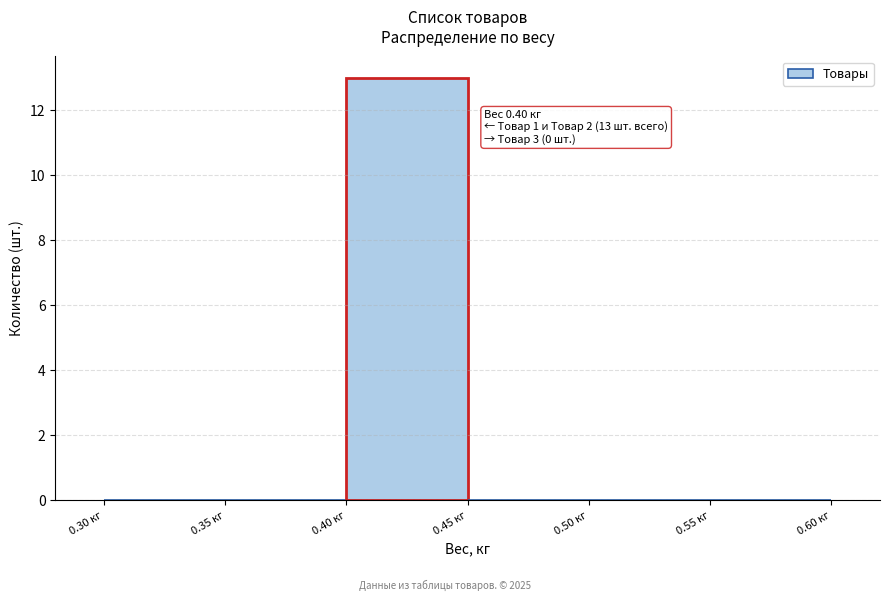

Which range on the x-axis has the tallest bar?

0.40 to 0.45